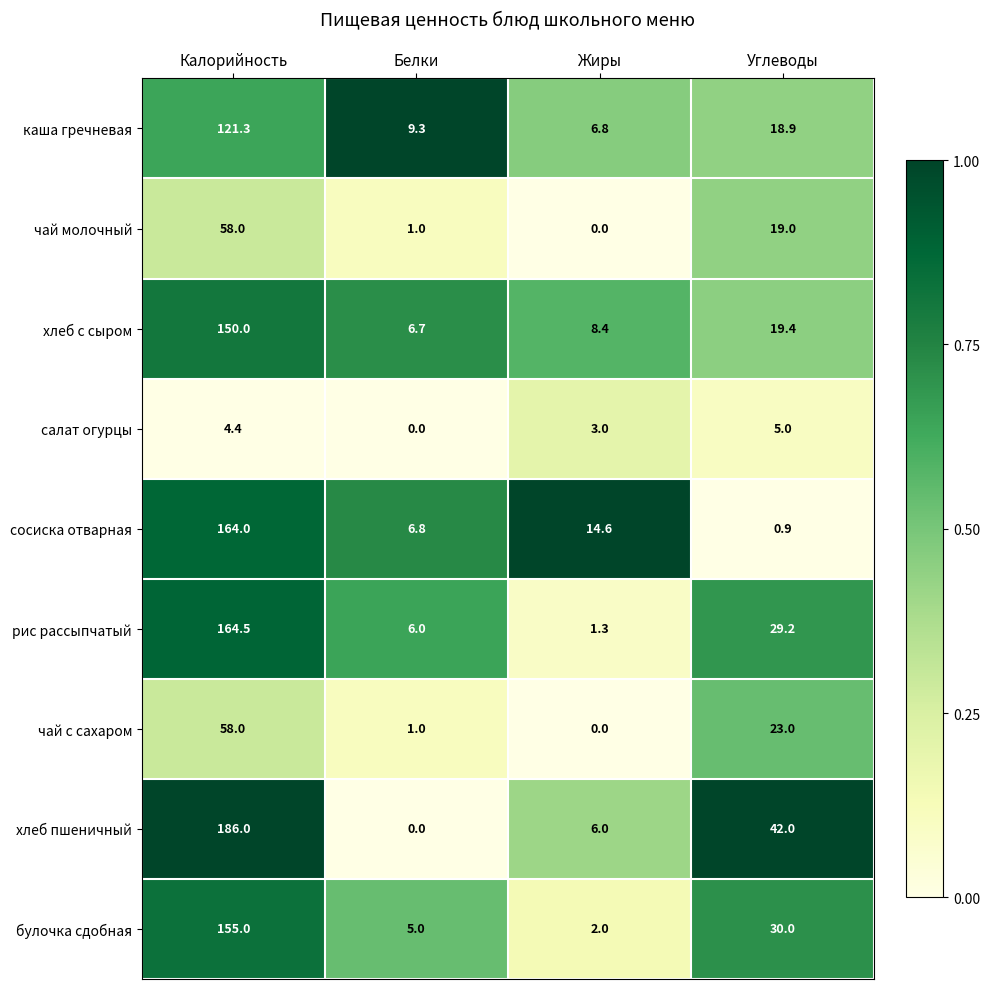

Which series has the widest spread of values?

хлеб пшеничный